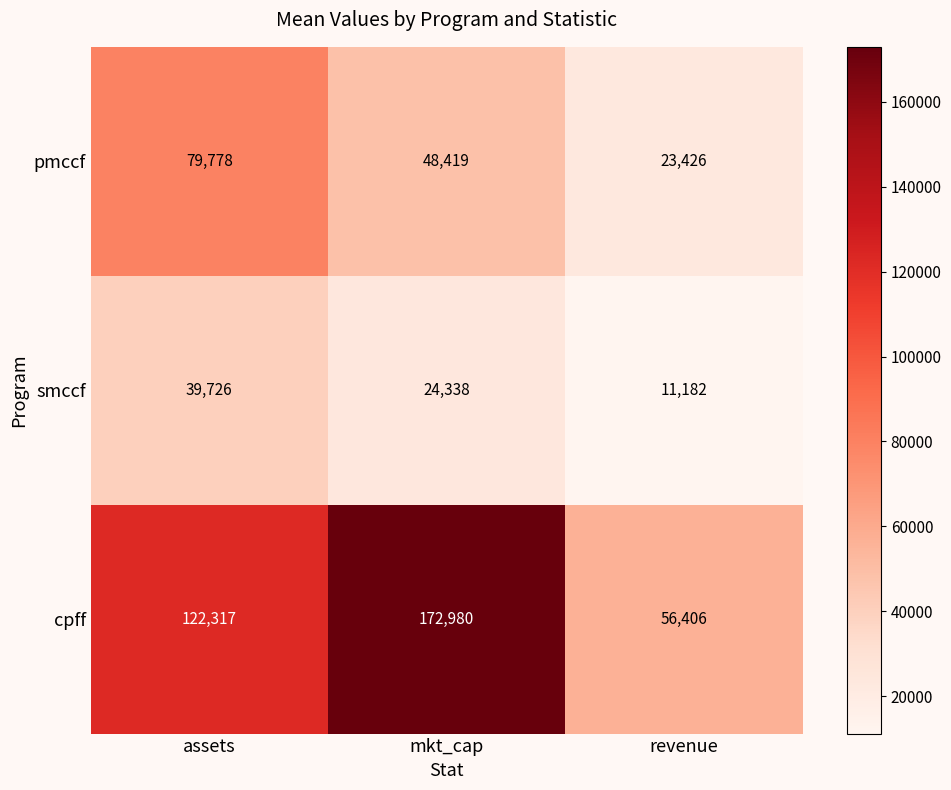

Reading right to left, extract all data points from this chart.

pmccf: revenue=23426	mkt_cap=48419	assets=79778
smccf: revenue=11182	mkt_cap=24338	assets=39726
cpff: revenue=56406	mkt_cap=172980	assets=122317